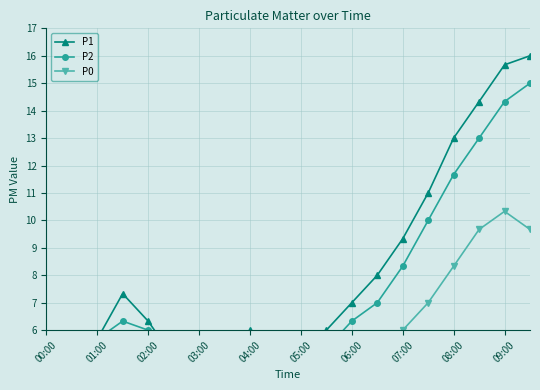

Read the P1 value at 05:00.

5.0